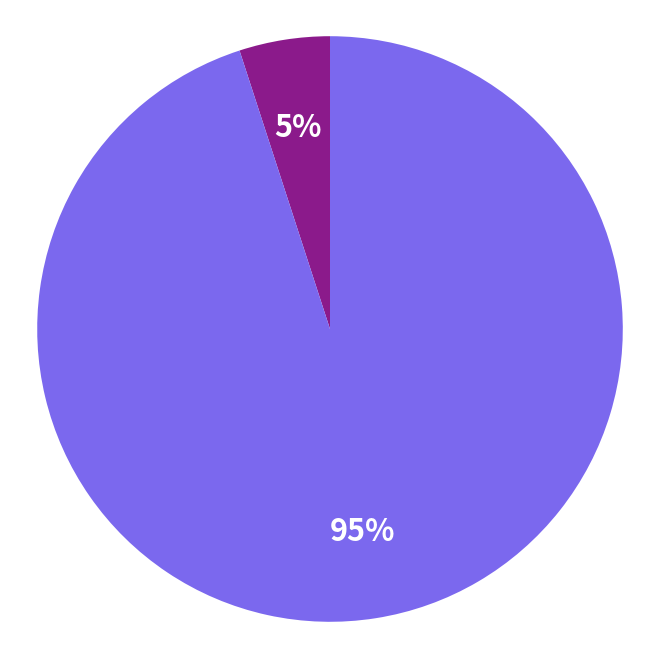

How many segments does this pie chart have?

2